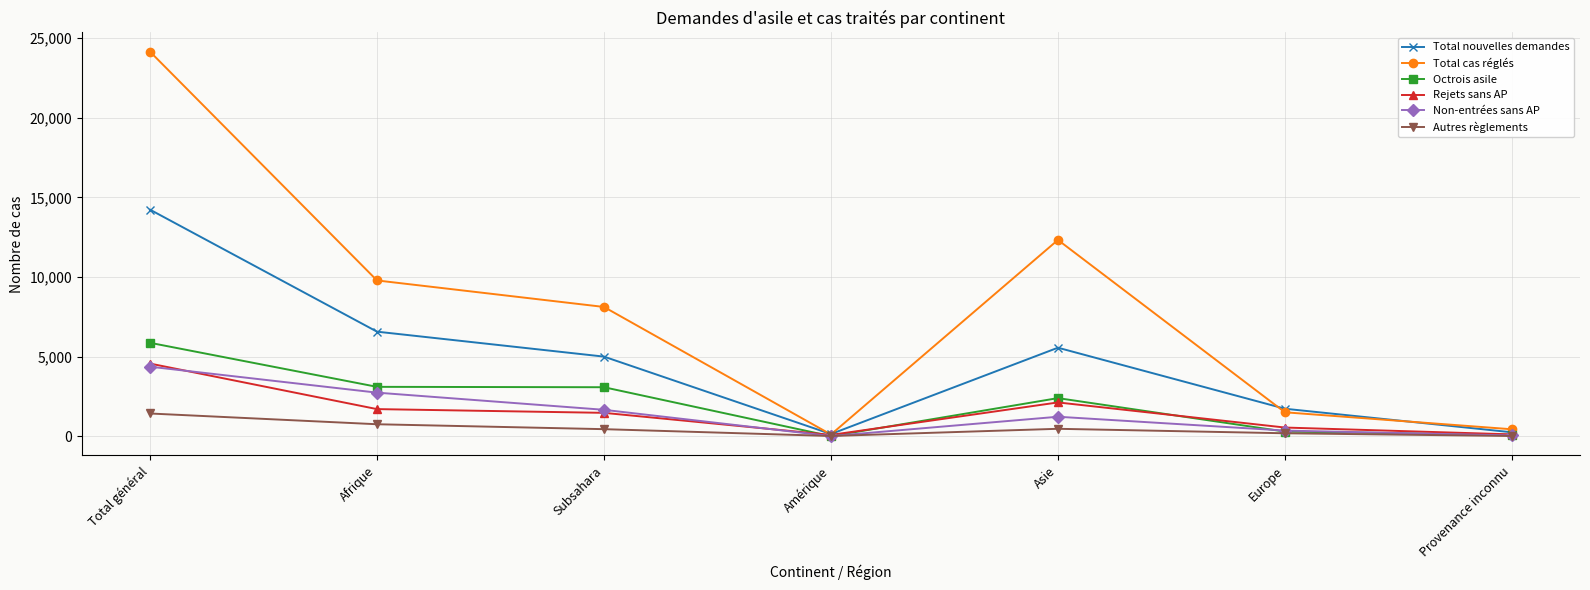

Which category has the highest value in the Autres règlements series?

Total général